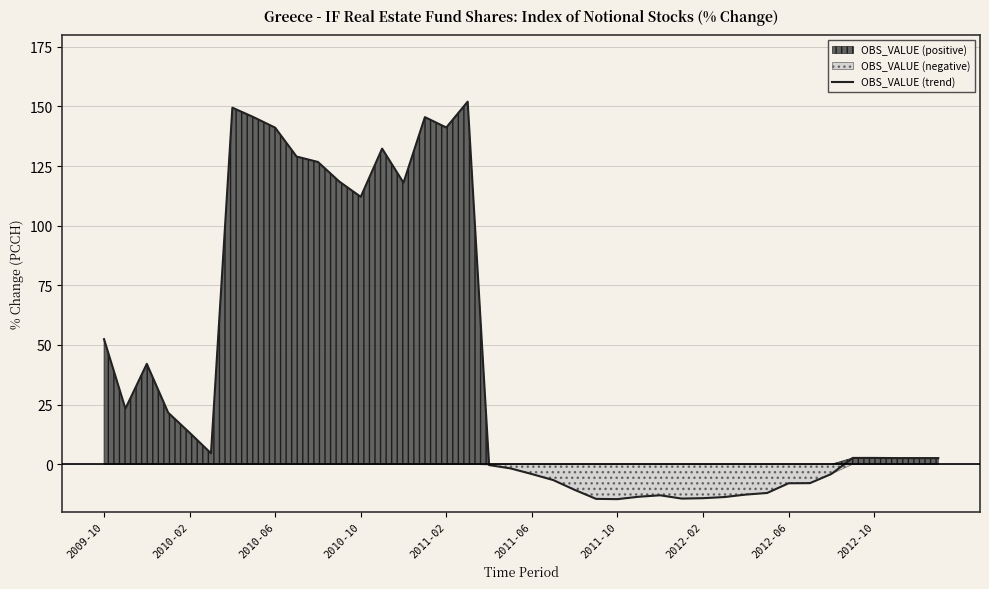

What is the maximum value for OBS_VALUE (trend)?

152.0